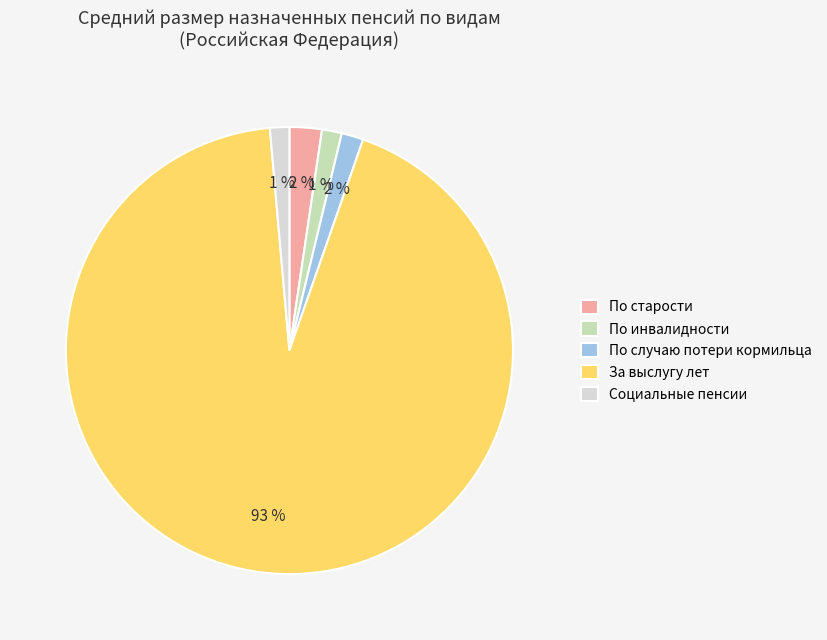

To the nearest percent, what is the average slice percentage?

20%